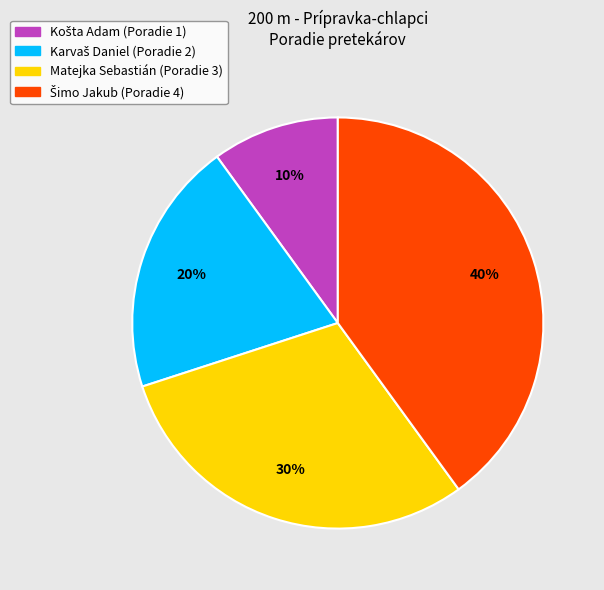

Is there a majority slice in this chart?

No